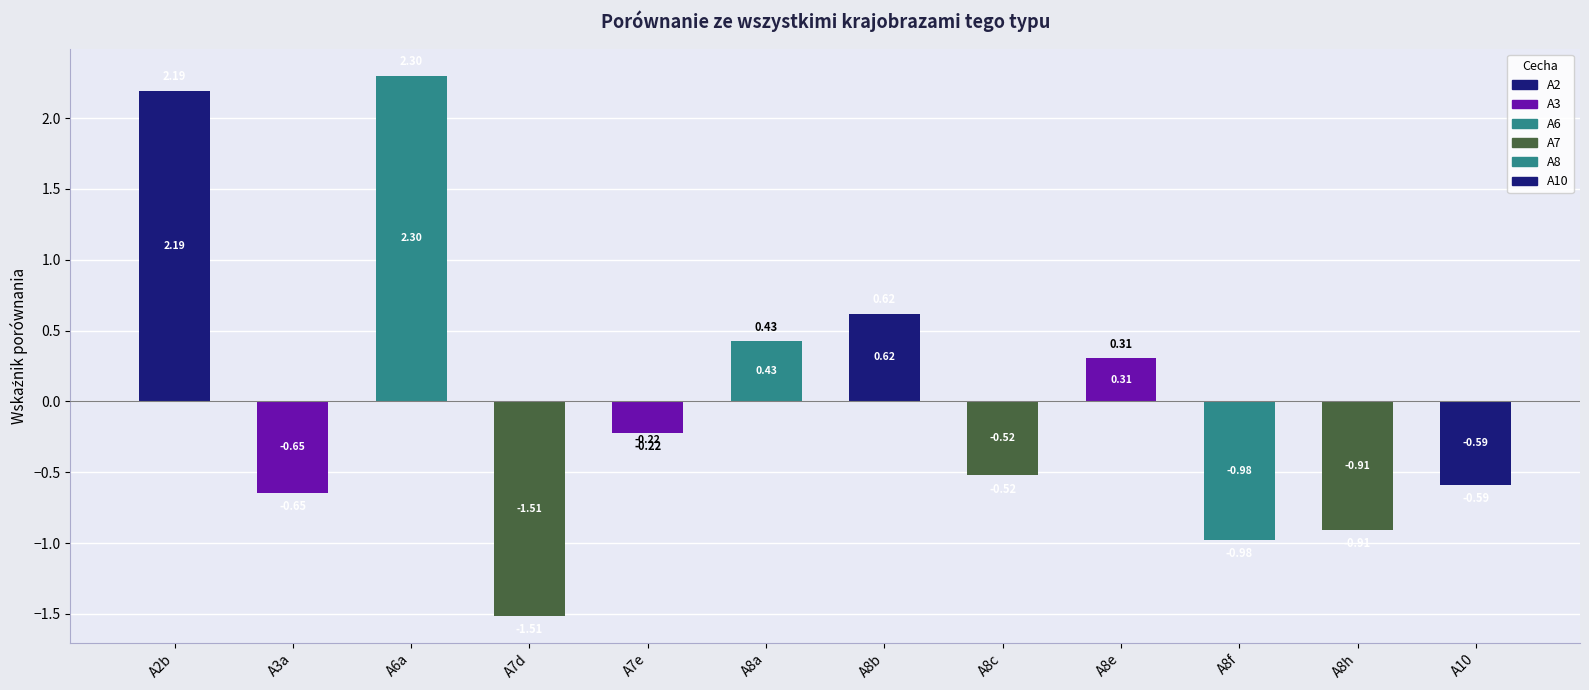

Does the chart contain any negative values?

Yes